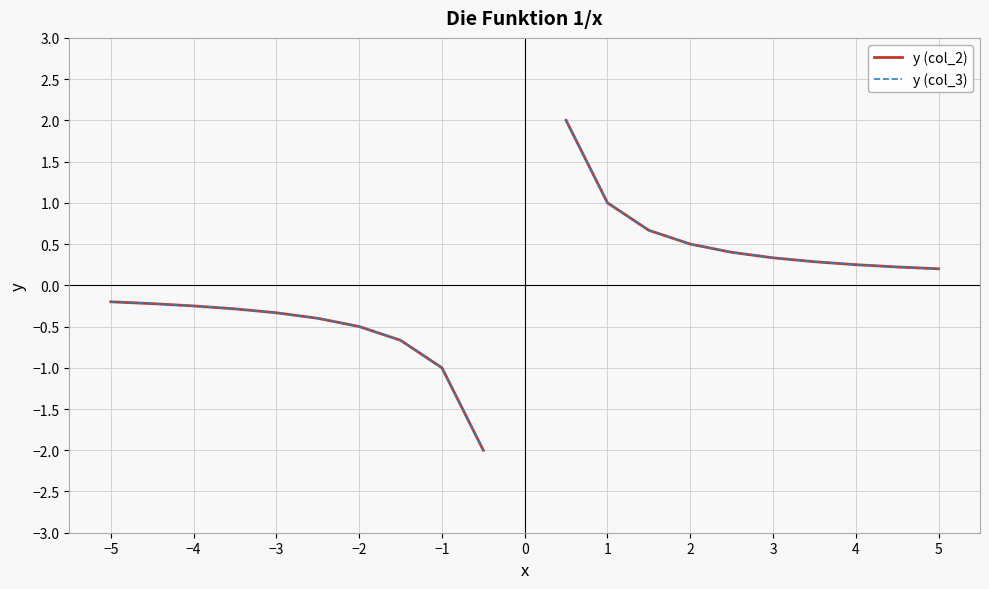

What are all the series names shown in the legend?

y (col_2), y (col_3)